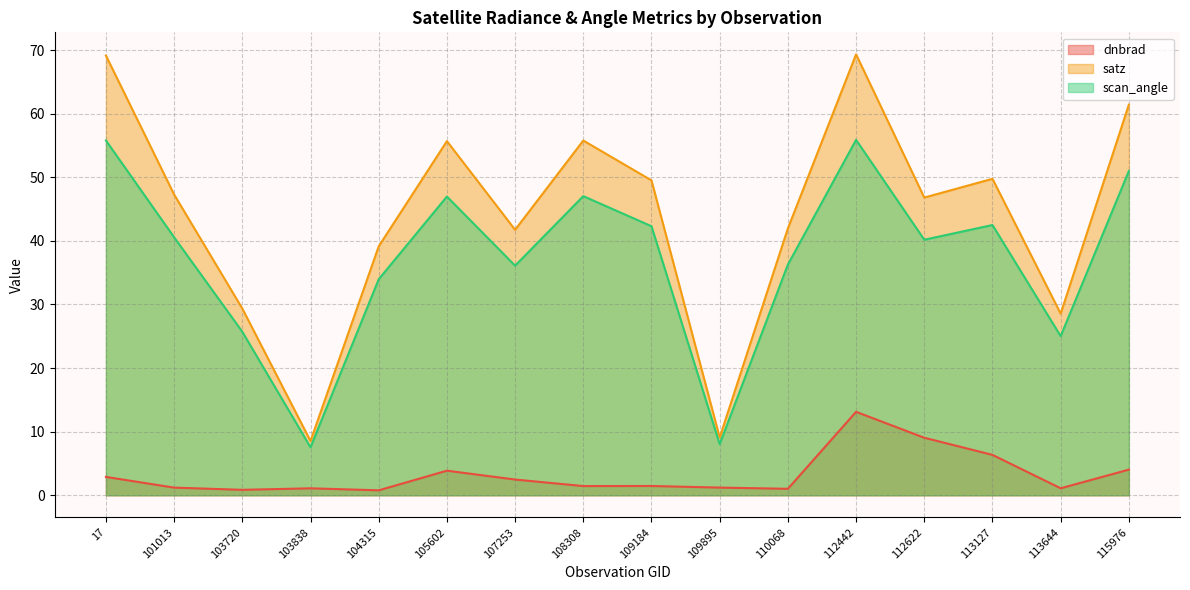

How many values in the scan_angle series exceed 40?

9